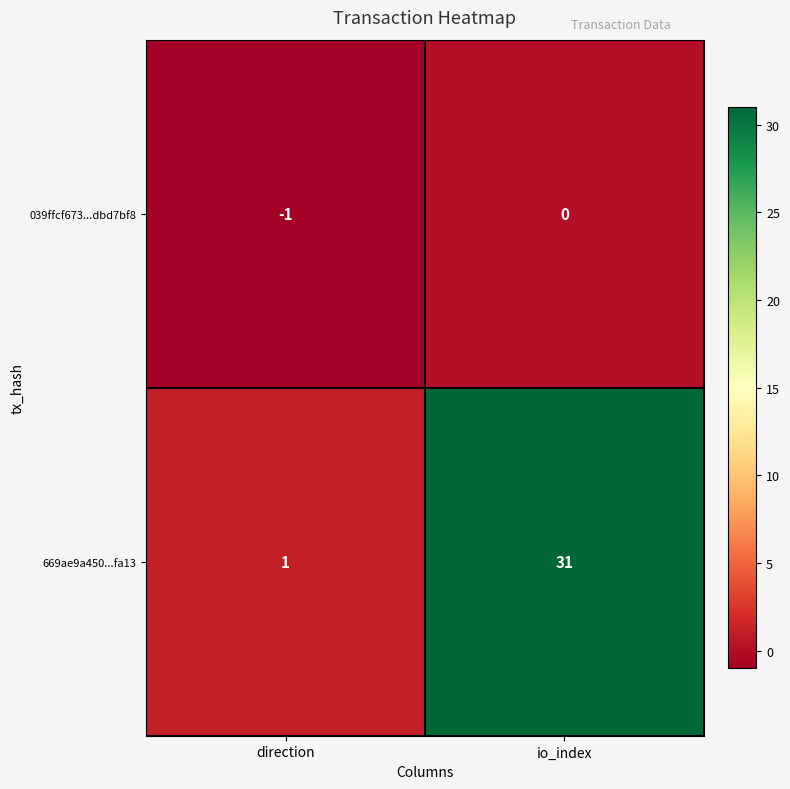

What is the sum of all 669ae9a450...fa13 values?

32